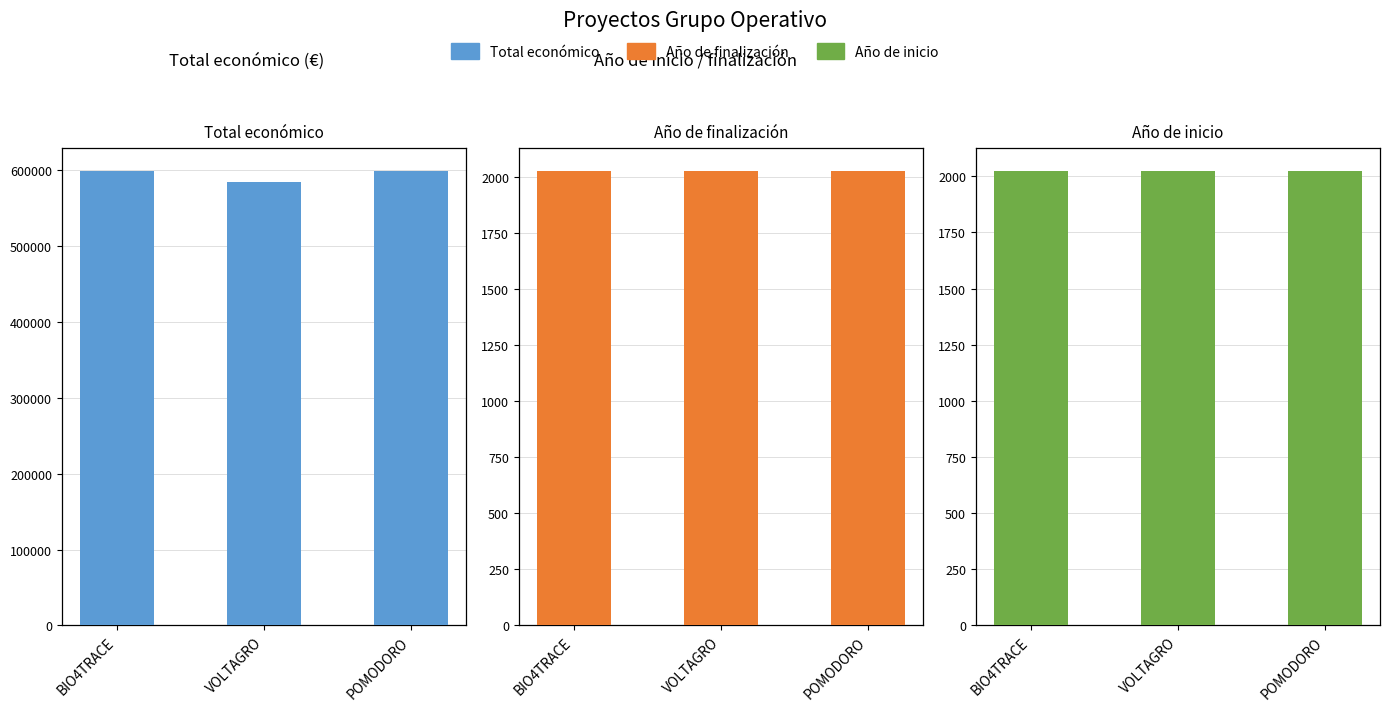

Count the number of categories in the chart.

3